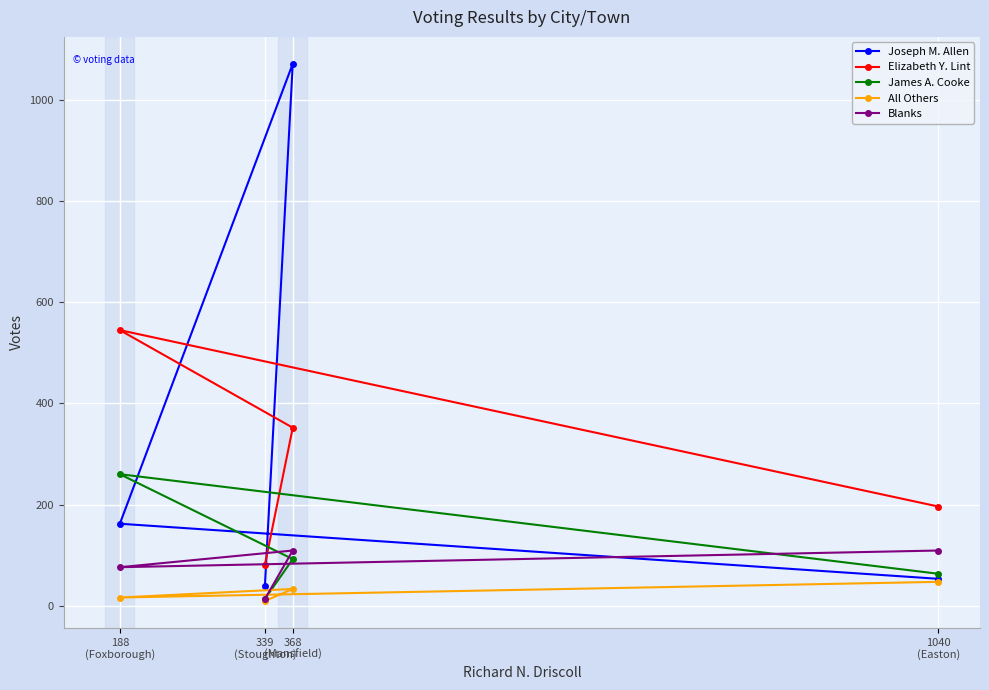

How many data points does each series have?

4